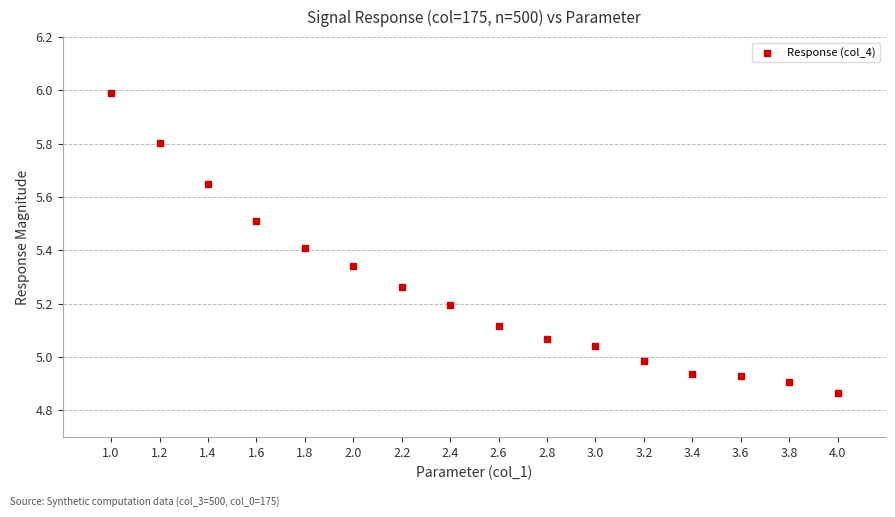

What is the range of Y values (max minus min)?

1.1